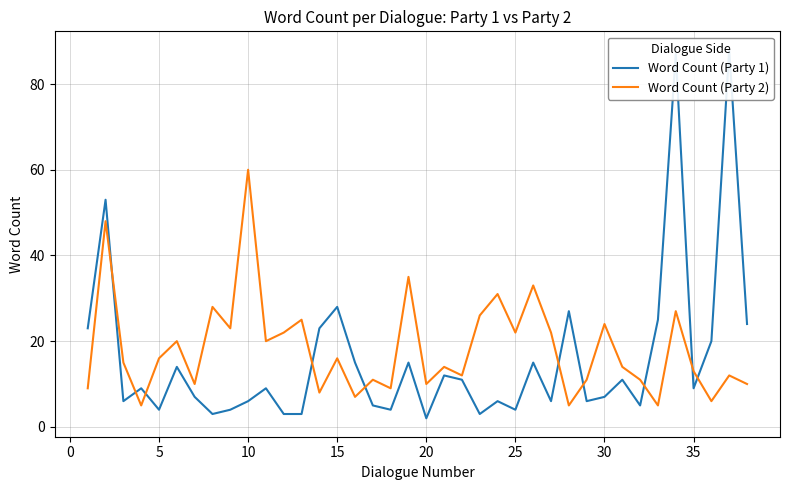

True or false: Word Count (Party 2) has a value of 16 at 15.

True